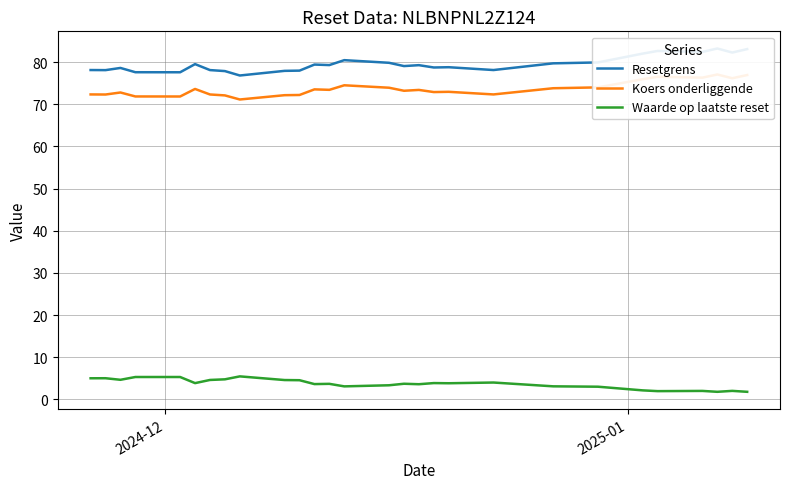

What is the minimum value for Waarde op laatste reset?

1.8